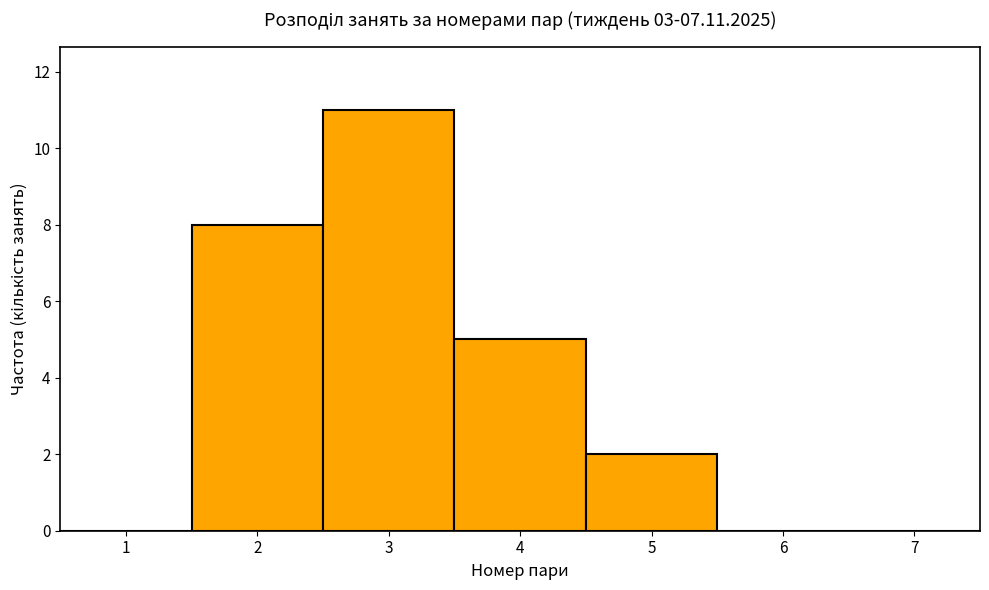

Reading left to right, transcribe this chart: for each bar, give the range it covers on the x-axis and its height. The values are not printed on the chart, so give them approximately, as read against the axis.

0.5 to 1.5: 0
1.5 to 2.5: 8
2.5 to 3.5: 11
3.5 to 4.5: 5
4.5 to 5.5: 2
5.5 to 6.5: 0
6.5 to 7.5: 0